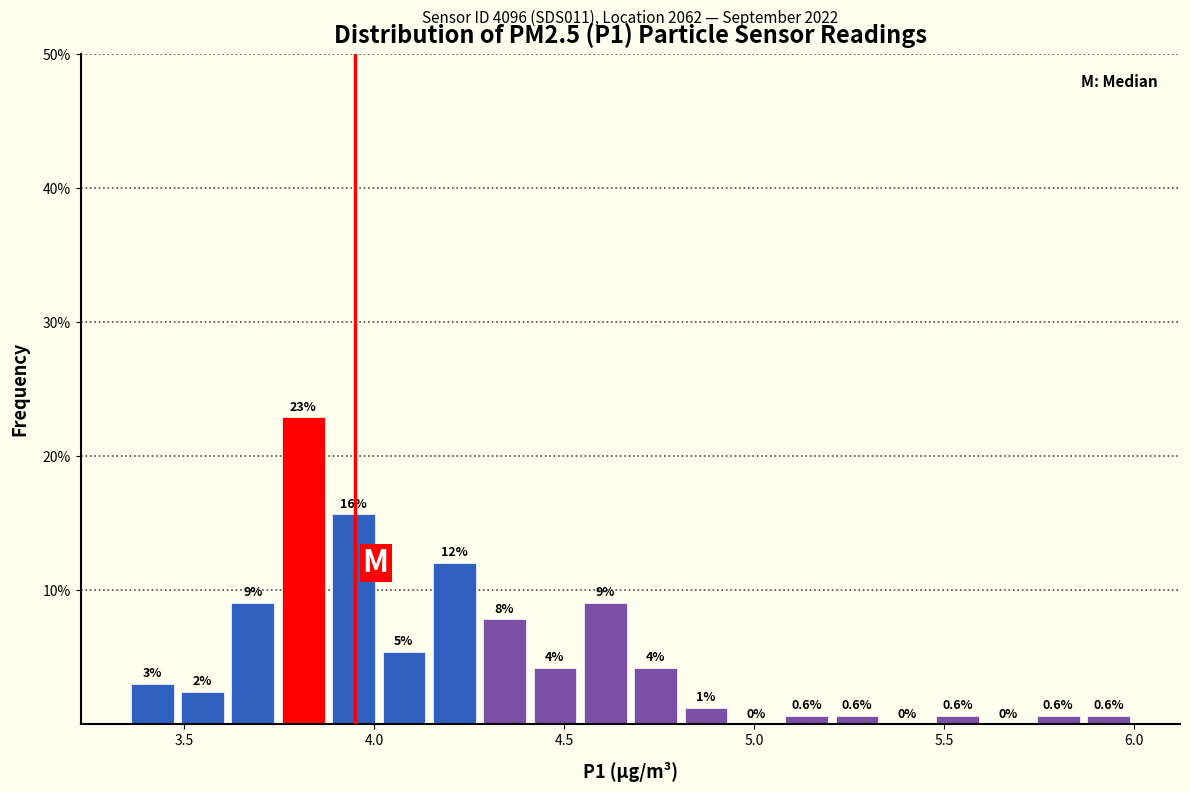

Read against the x-axis, roughly where is the centre of the tallest bar?

3.80